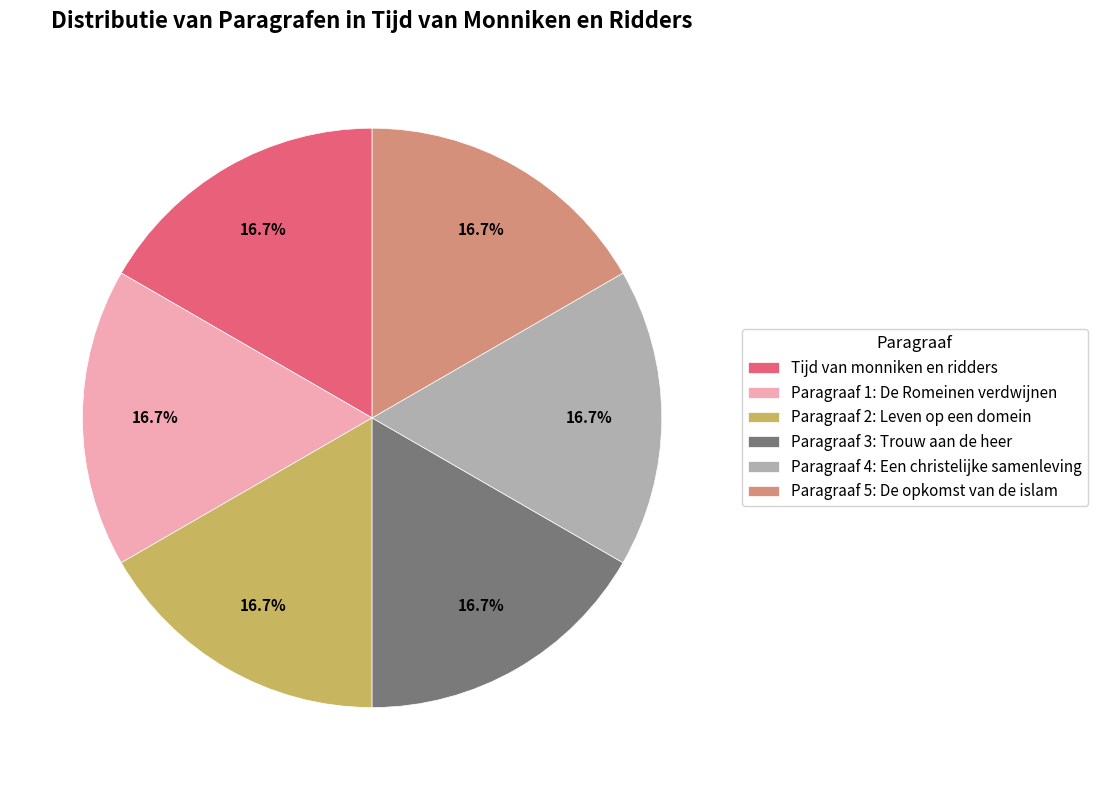

Count the number of slices in the pie.

6